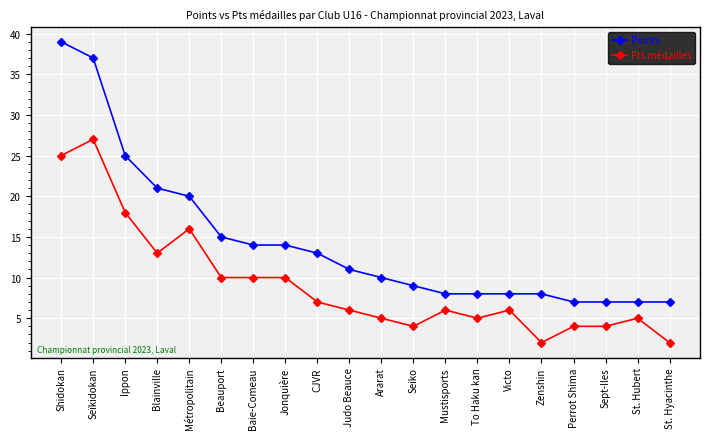

Which series has the largest total across all categories?

Points